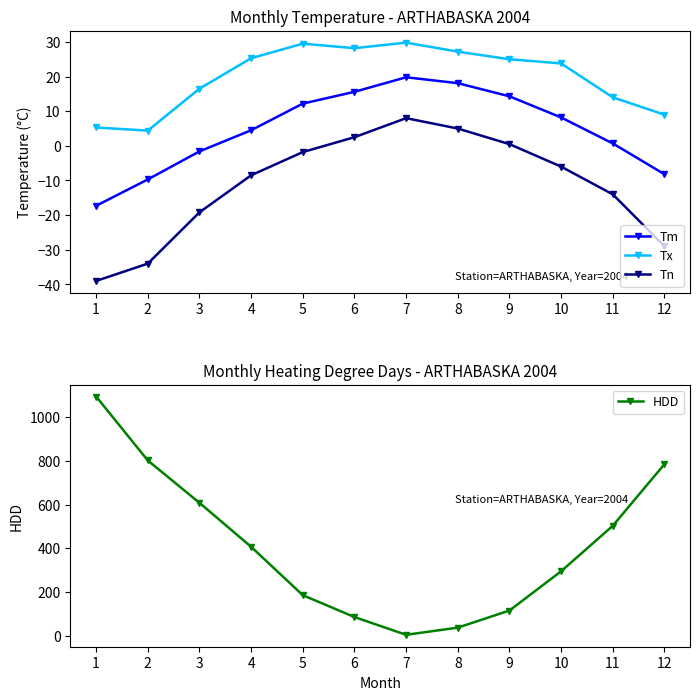

Rank the categories by Tx value from highest to lowest.

7, 5, 6, 8, 4, 9, 10, 3, 11, 12, 1, 2